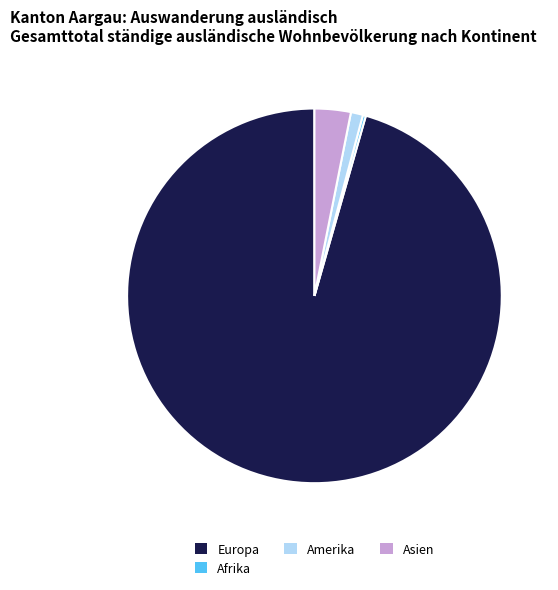

Does Asien account for over 50% of the chart?

No